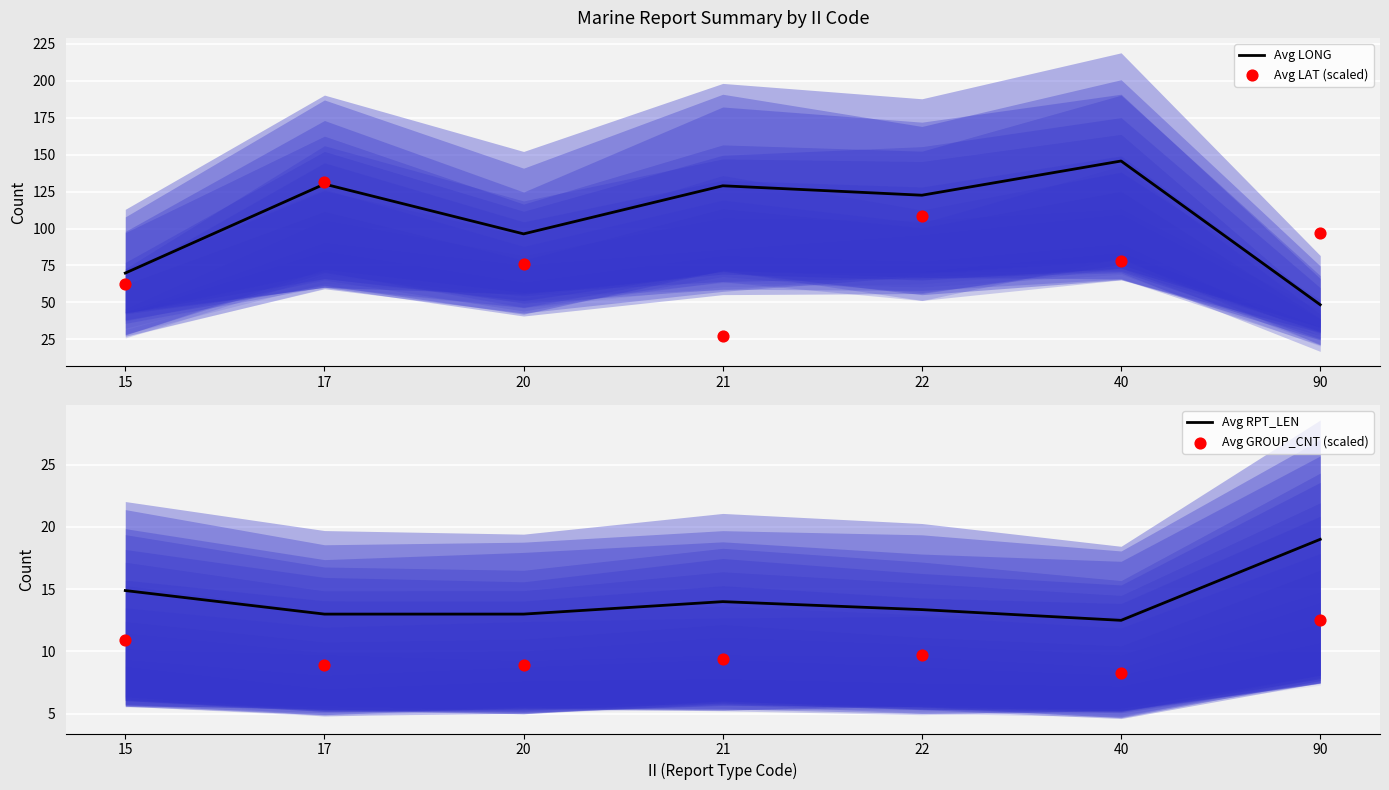

Which series contains the lowest Y value?

Avg GROUP_CNT (scaled)